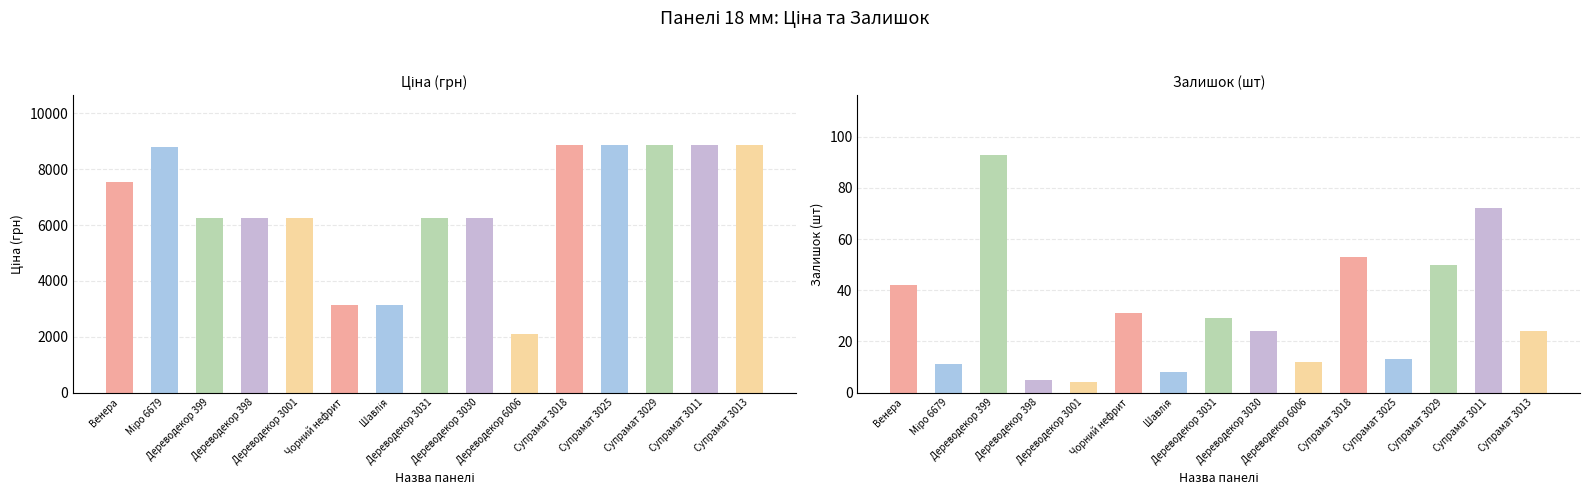

Which series has the largest total across all categories?

Ціна